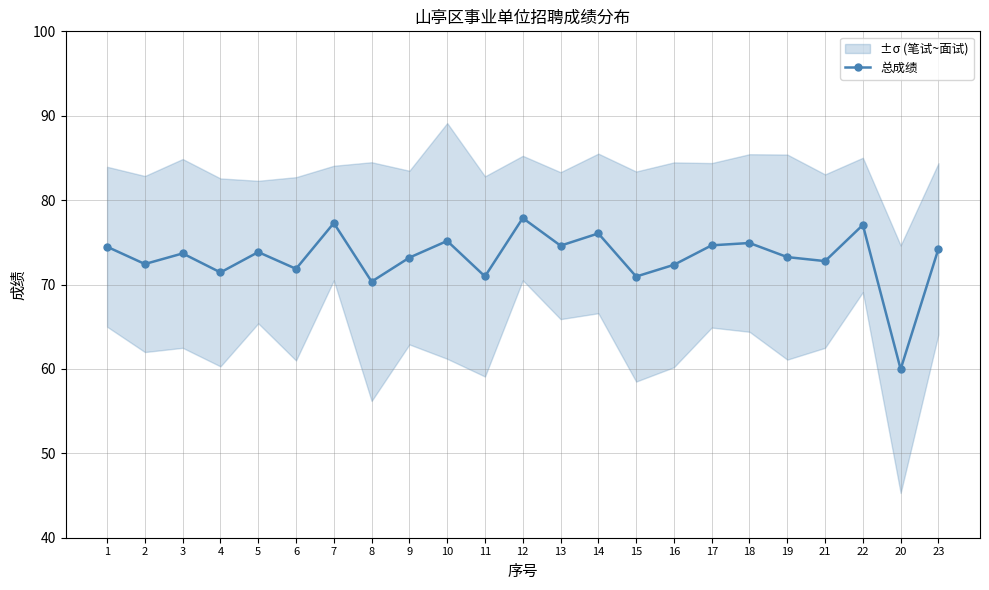

What is the greatest value displayed?

77.9